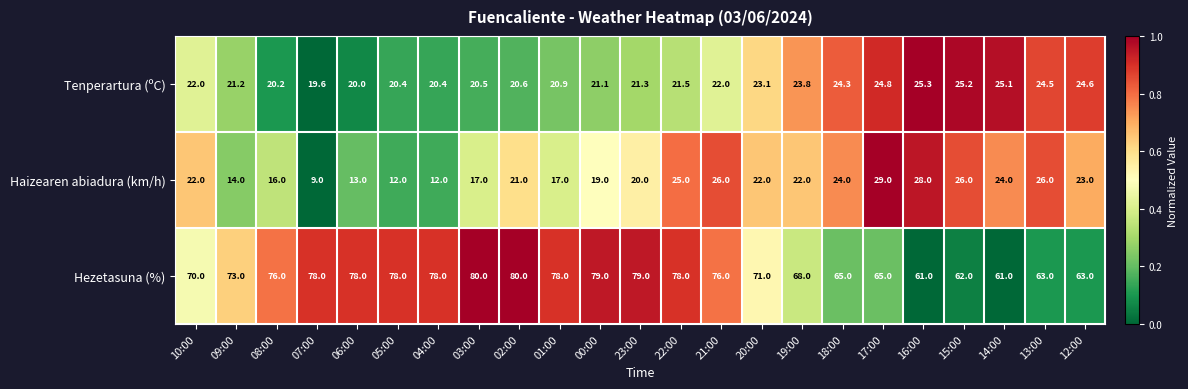

The Tenperartura (ºC) series shows 22.0 at 10:00. True or false?

True